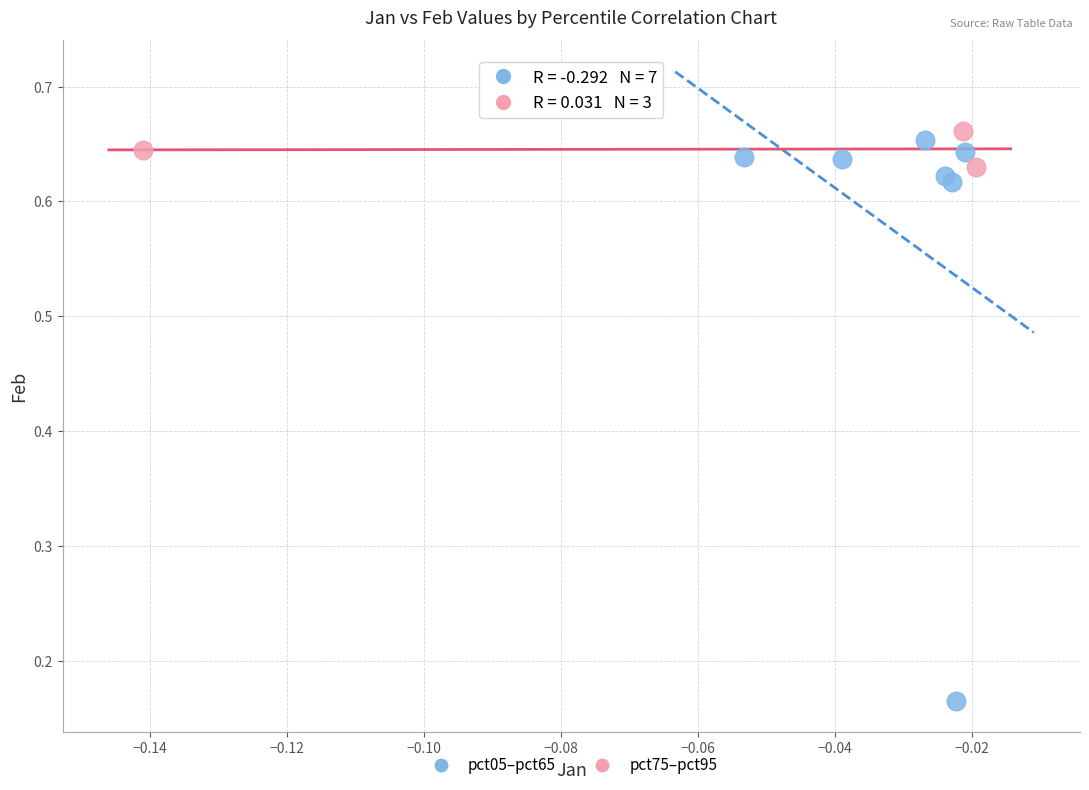

Which series has the largest Y range (max minus min)?

pct05–pct65